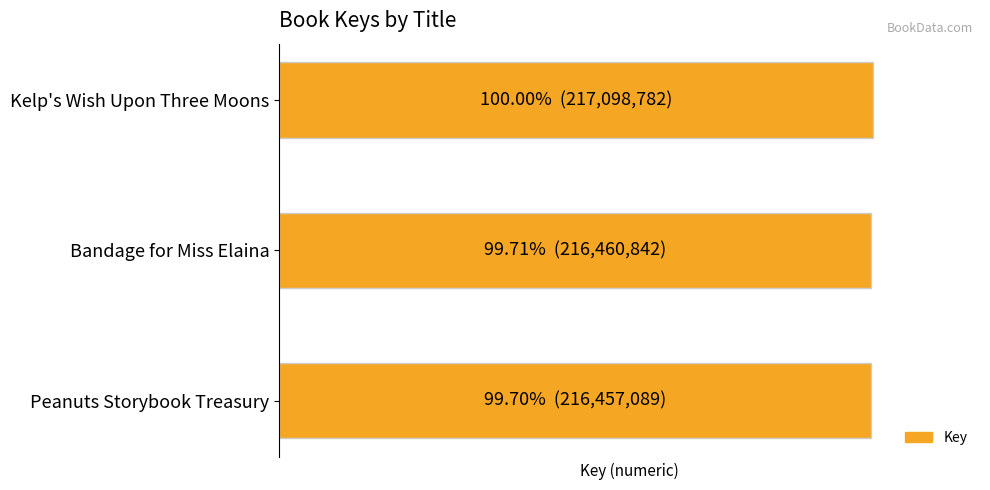

What is the average value?

216672238